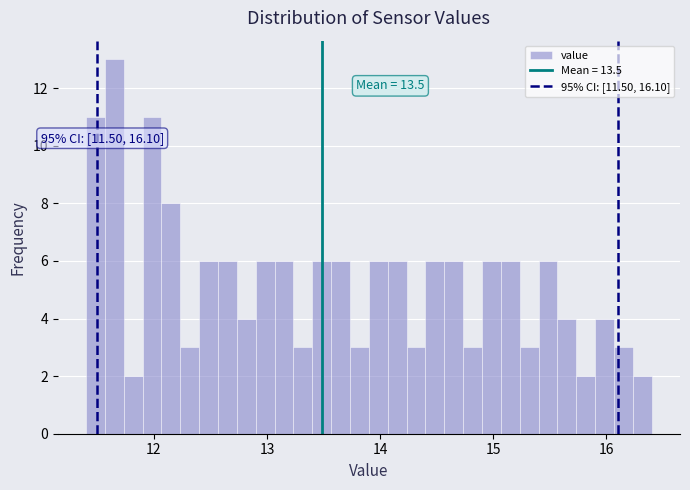

Around what value on the x-axis is the tallest bar? Give the approximate position of its centre, as read against the axis.

11.7